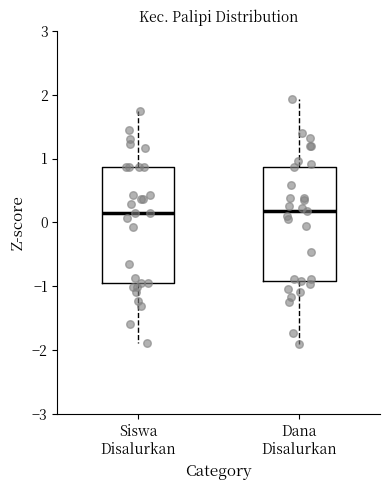

Where does the lower whisker of the box for Dana Disalurkan end on the y-axis? The values are not printed on the chart, so give them approximately, as read against the axis.

-1.9